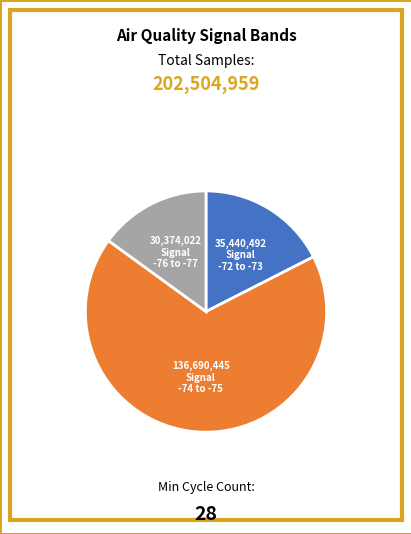

Is there a majority slice in this chart?

Yes